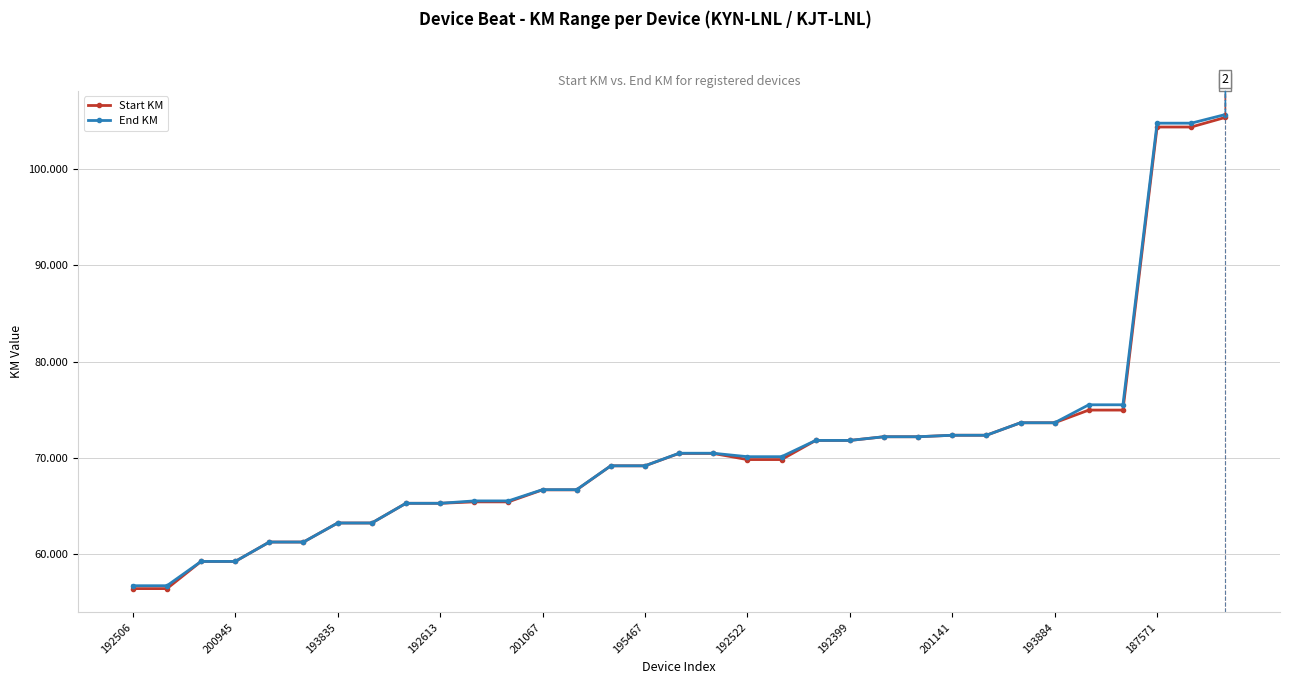

How many data points does each series have?

33